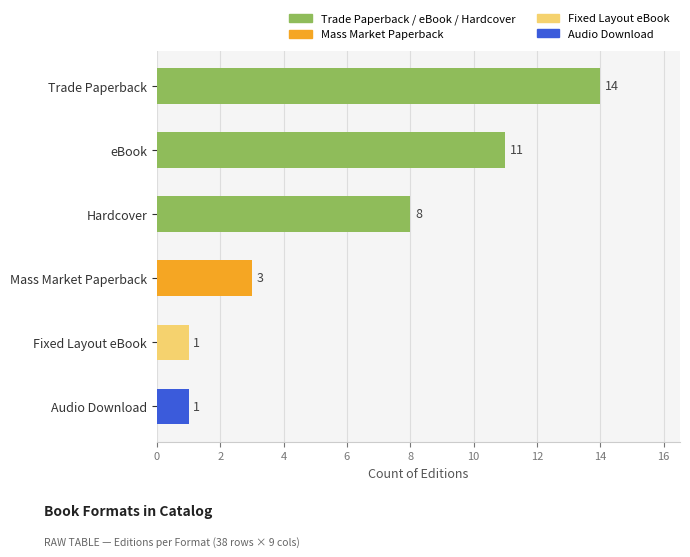

How many values are between 1 and 11?

5